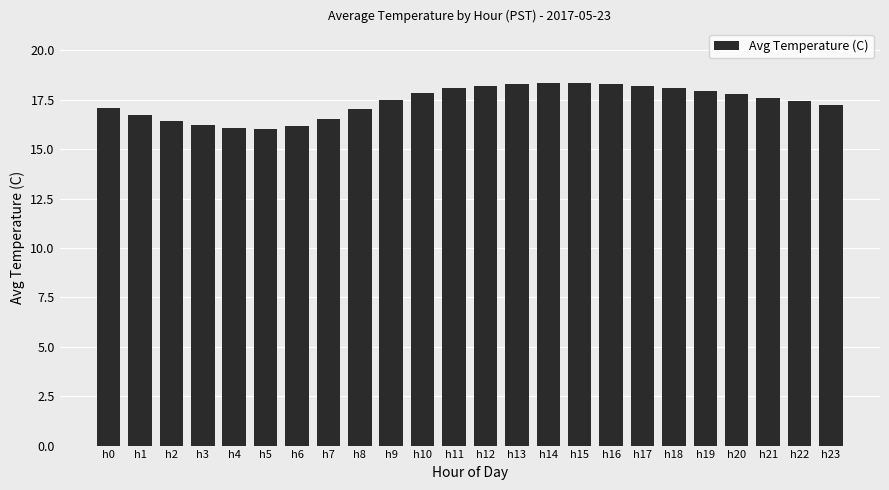

What is the change in value from h8 to h14?

+1.3